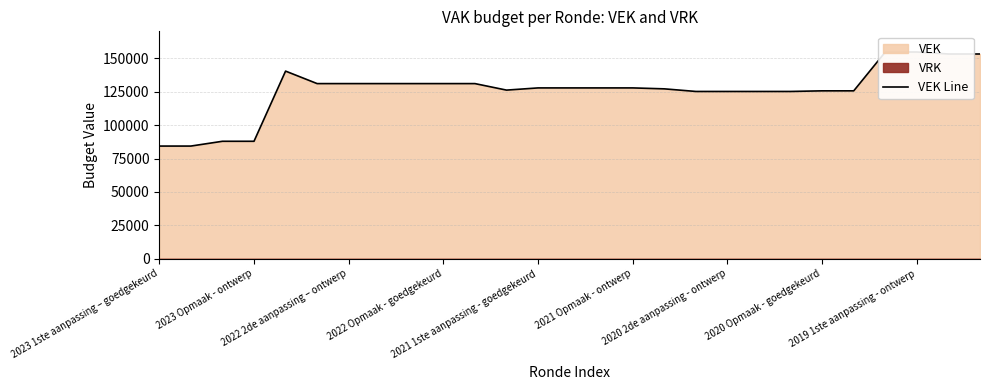

What is the value of the 13th point from the left?

127864